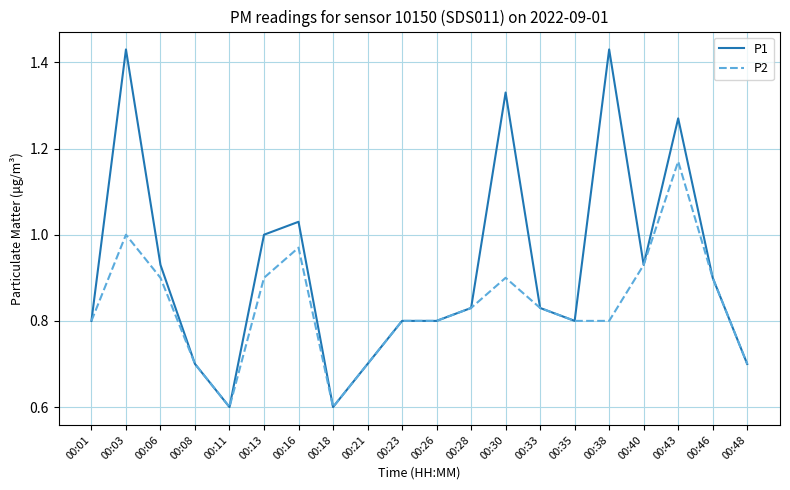

List the series in order of their peak value, lowest first.

P2, P1